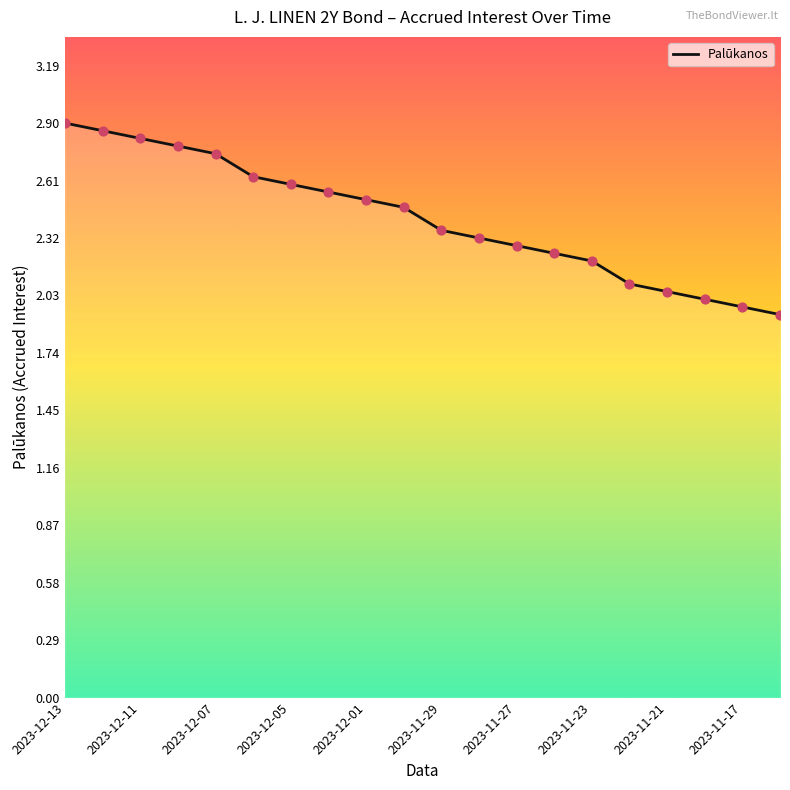

What is the difference between the maximum and minimum values?

1.0